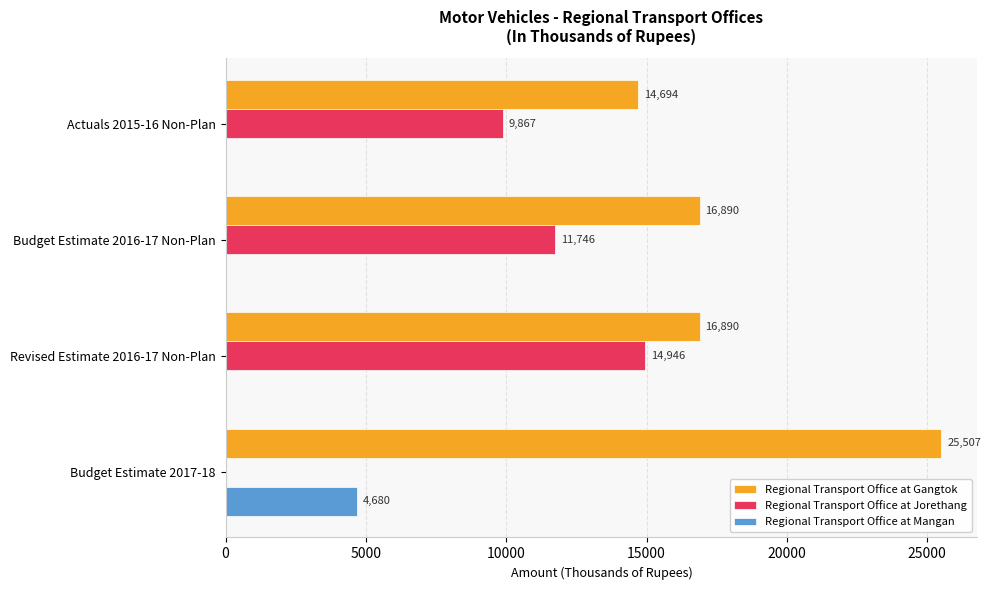

How many values in the Regional Transport Office at Mangan series exceed 0?

1